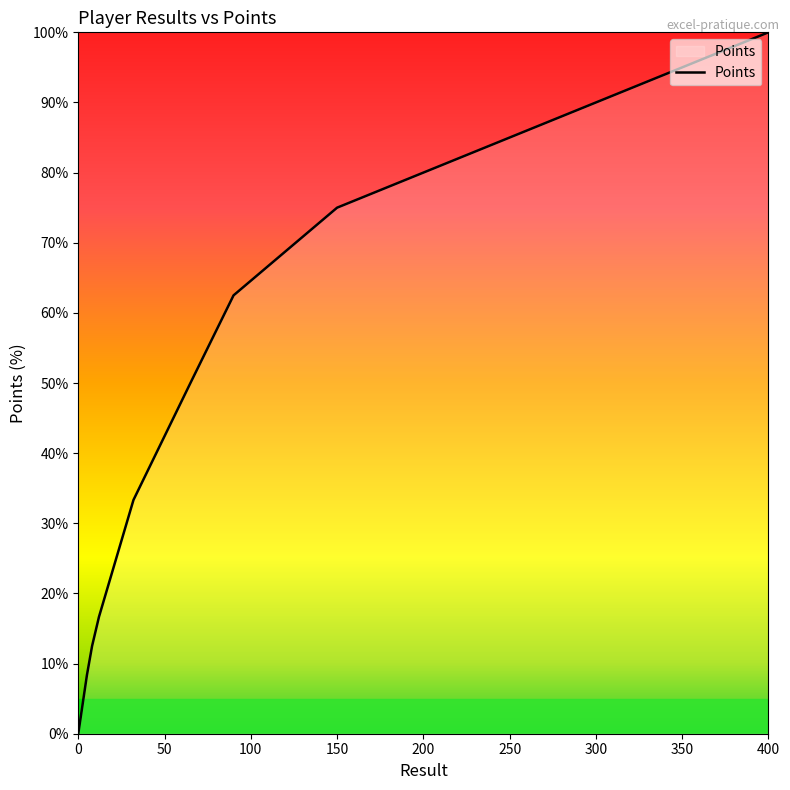

What is the maximum value shown in the chart?

100.0